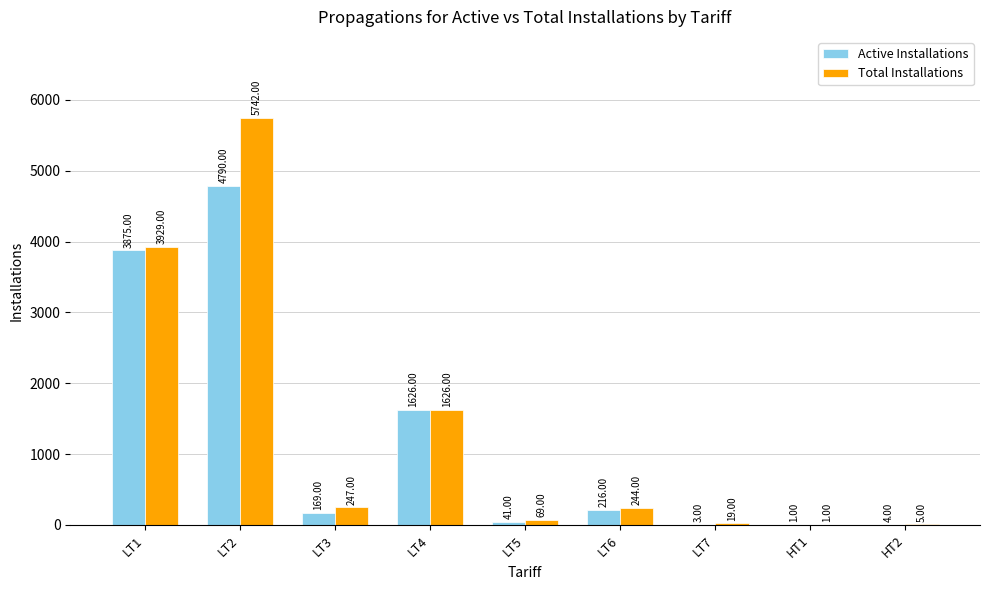

Where is Active Installations nearest to the value 2395?

LT4